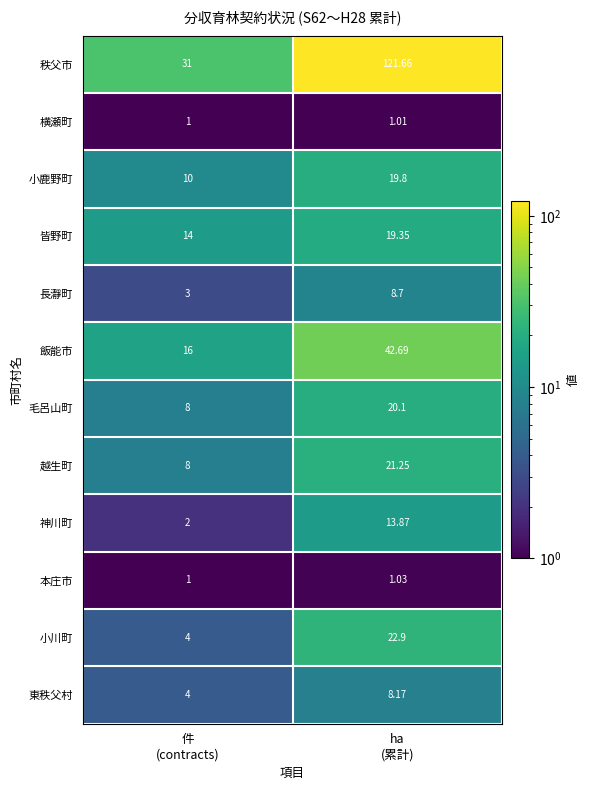

Rank the series by their maximum value, from highest to lowest.

秩父市, 飯能市, 小川町, 越生町, 毛呂山町, 小鹿野町, 皆野町, 神川町, 長瀞町, 東秩父村, 本庄市, 横瀬町